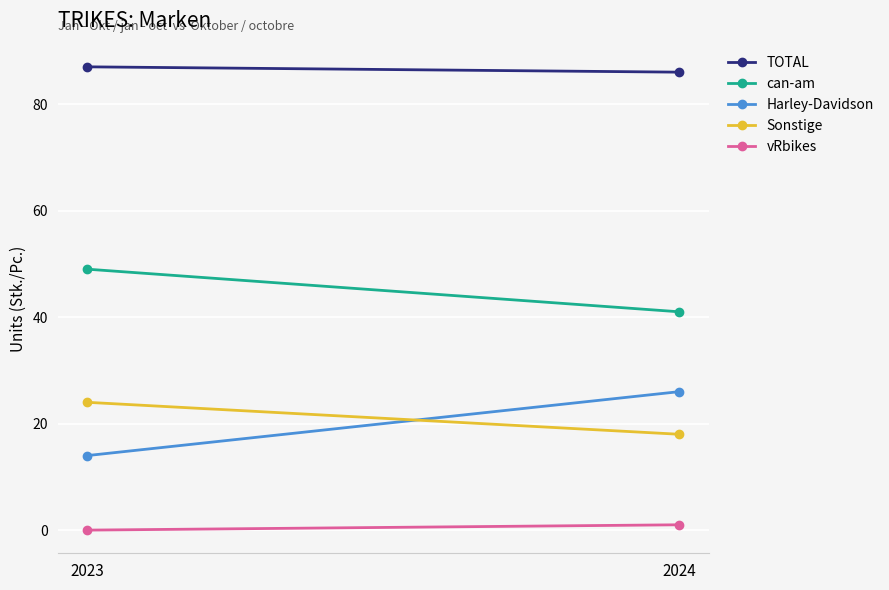

Reading right to left, transcribe all the data shown in this chart.

TOTAL: 86	87
can-am: 41	49
Harley-Davidson: 26	14
Sonstige: 18	24
vRbikes: 1	0